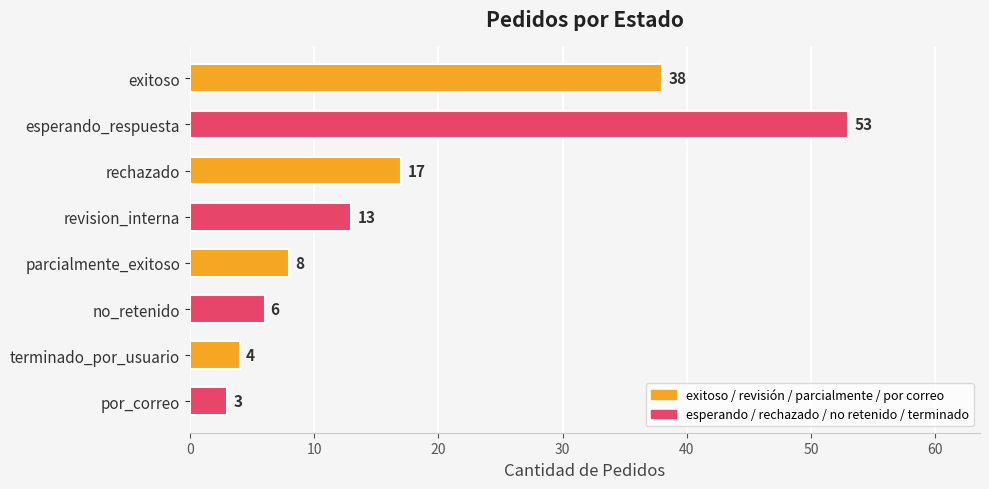

Rank the categories by value from lowest to highest.

por_correo, terminado_por_usuario, no_retenido, parcialmente_exitoso, revision_interna, rechazado, exitoso, esperando_respuesta